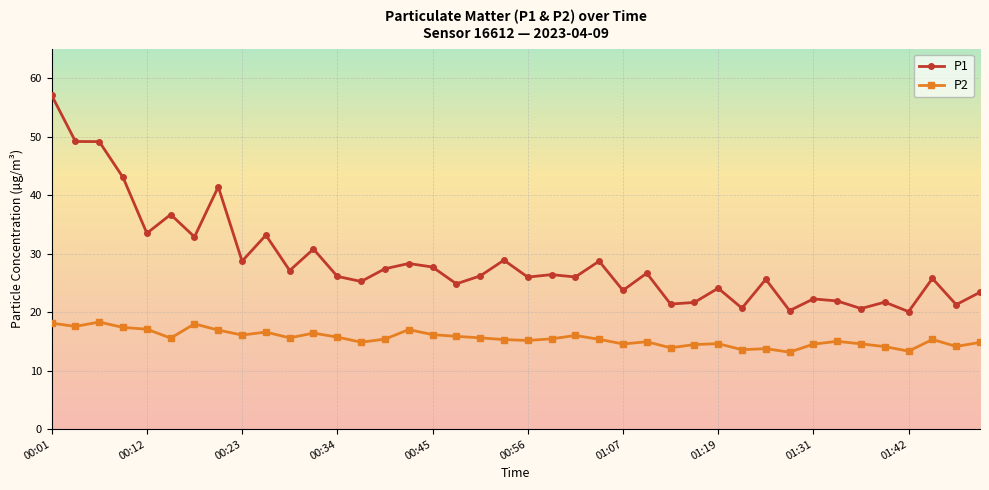

How many lines are shown in the chart?

2